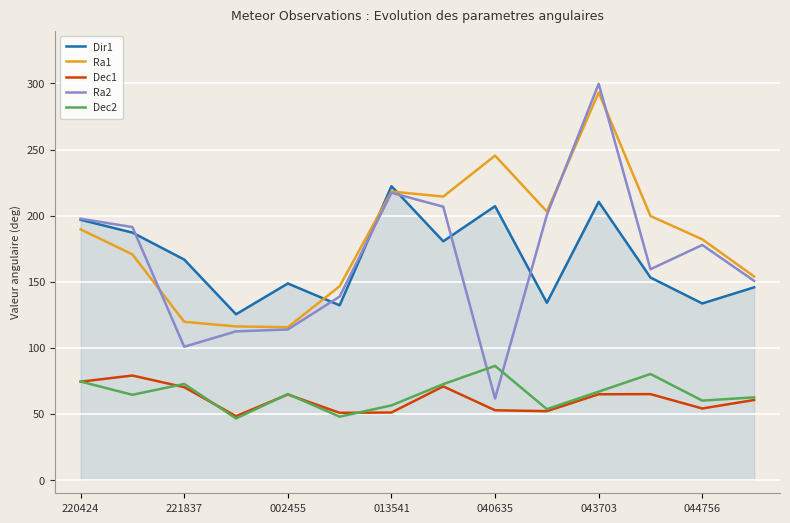

What is the average value of the Ra1 series?

183.5